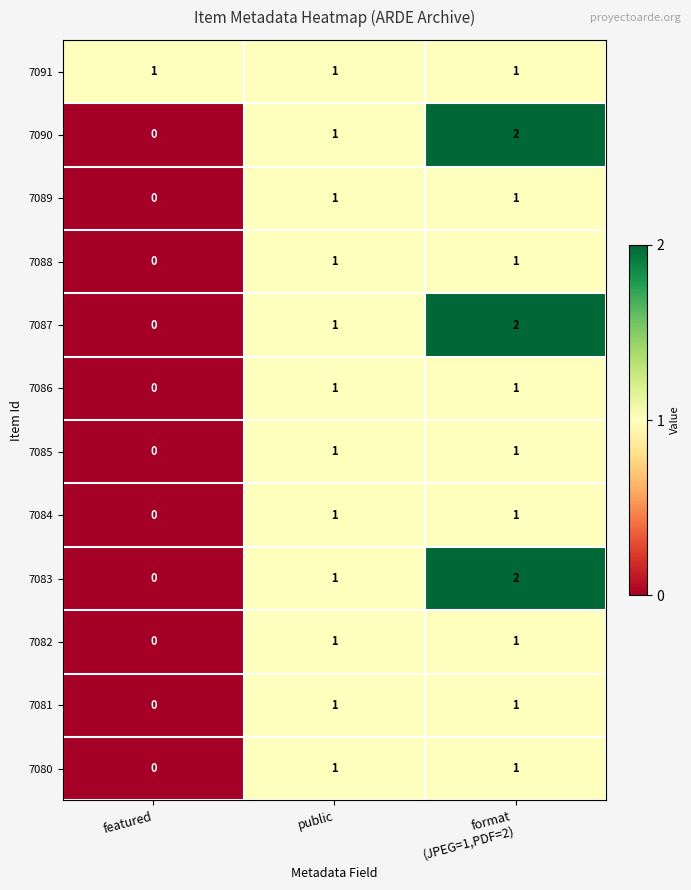

At which category is the sum across all series the highest?

format
(JPEG=1,PDF=2)